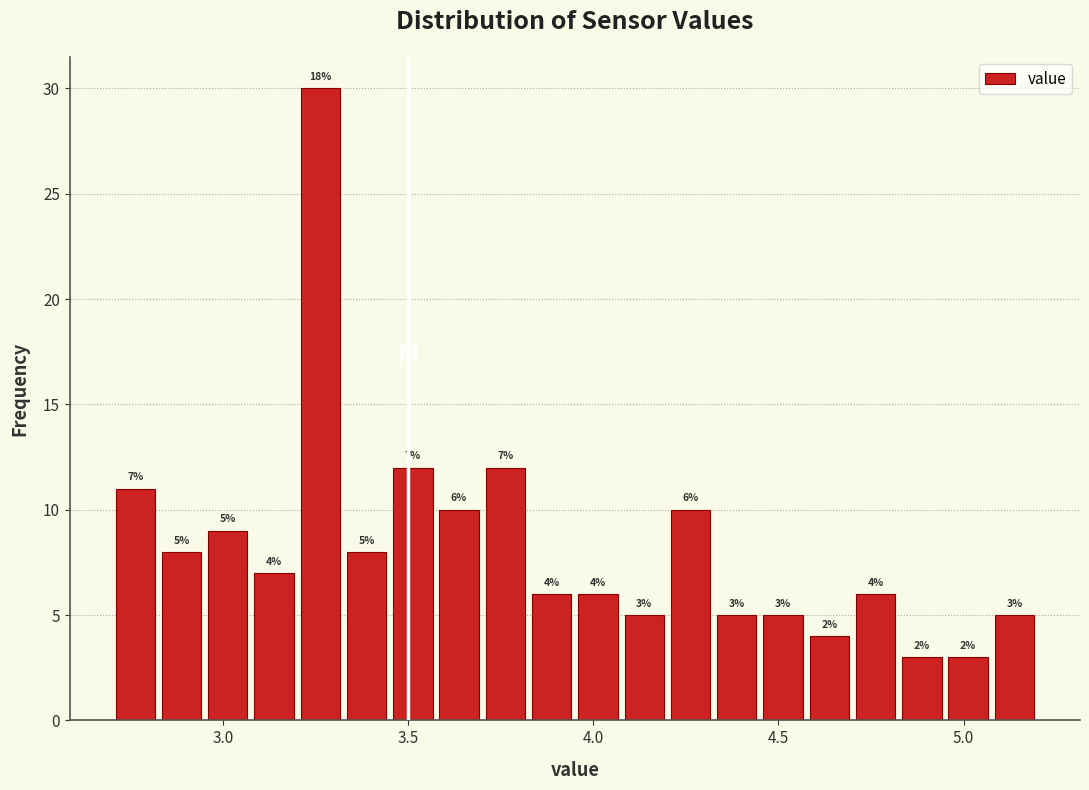

Around what value on the x-axis is the tallest bar? Give the approximate position of its centre, as read against the axis.

3.25